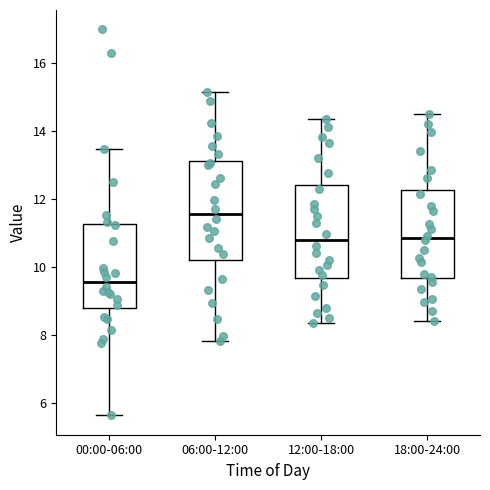

Where does the median line of the box for 06:00-12:00 sit on the y-axis? The values are not printed on the chart, so give them approximately, as read against the axis.

11.6